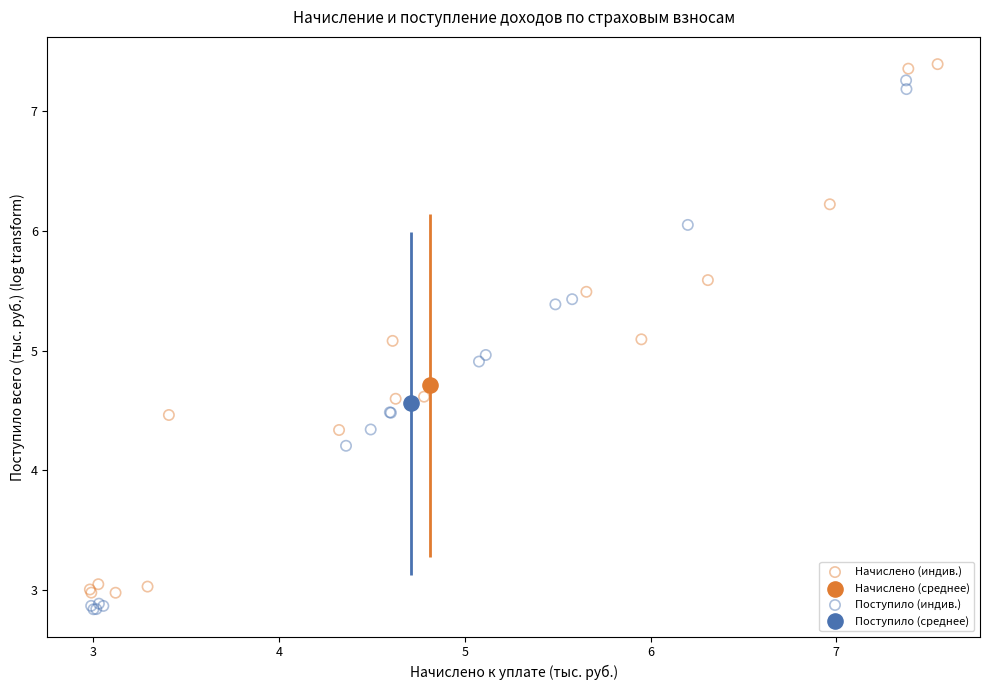

Which series reaches the minimum Y coordinate?

Поступило (индив.)